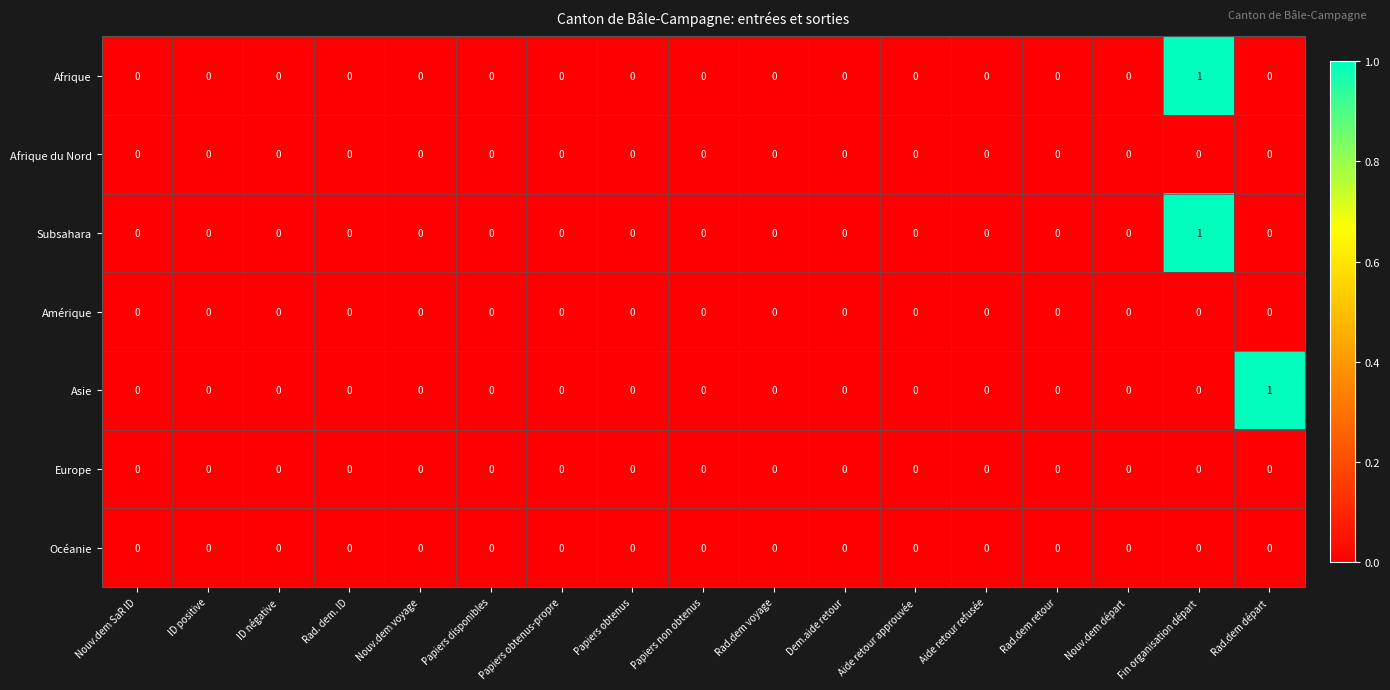

At which category is the sum across all series the highest?

Fin organisation départ